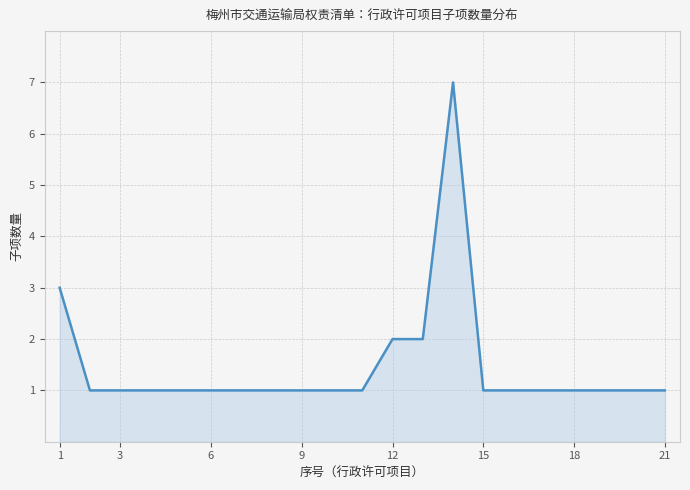

Does the chart have visible grid lines?

Yes